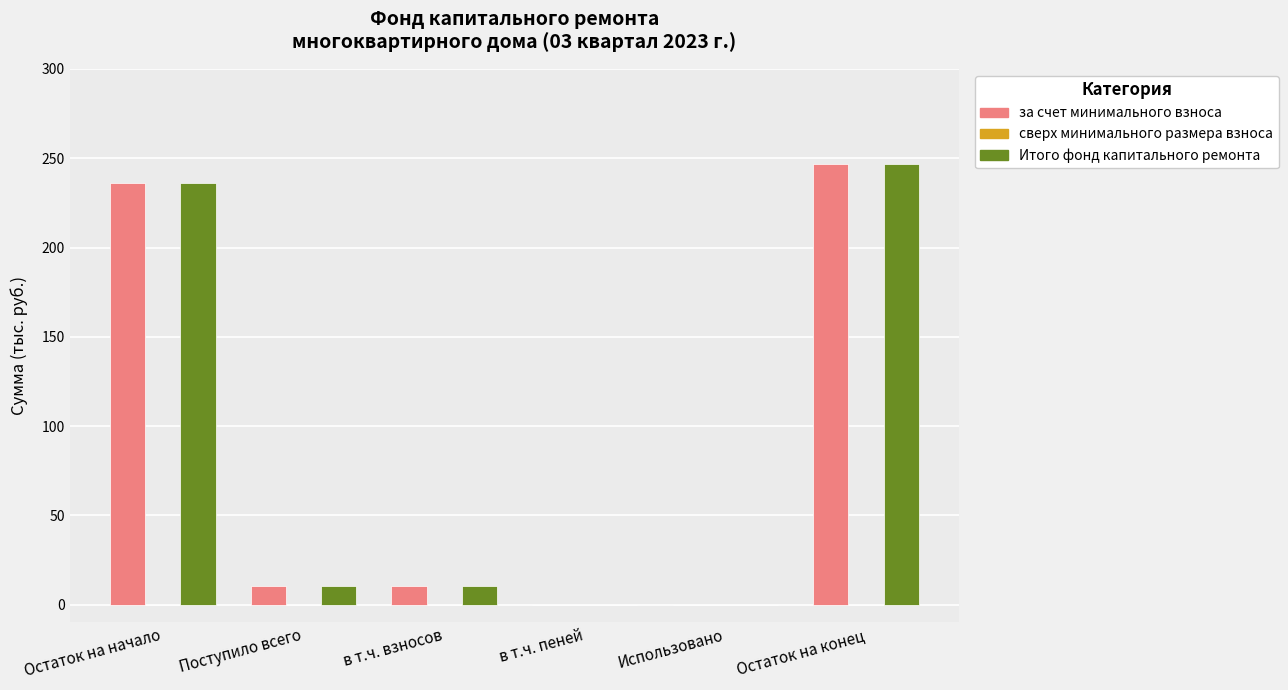

What is the sum of all Итого фонд капитального ремонта values?

503.7